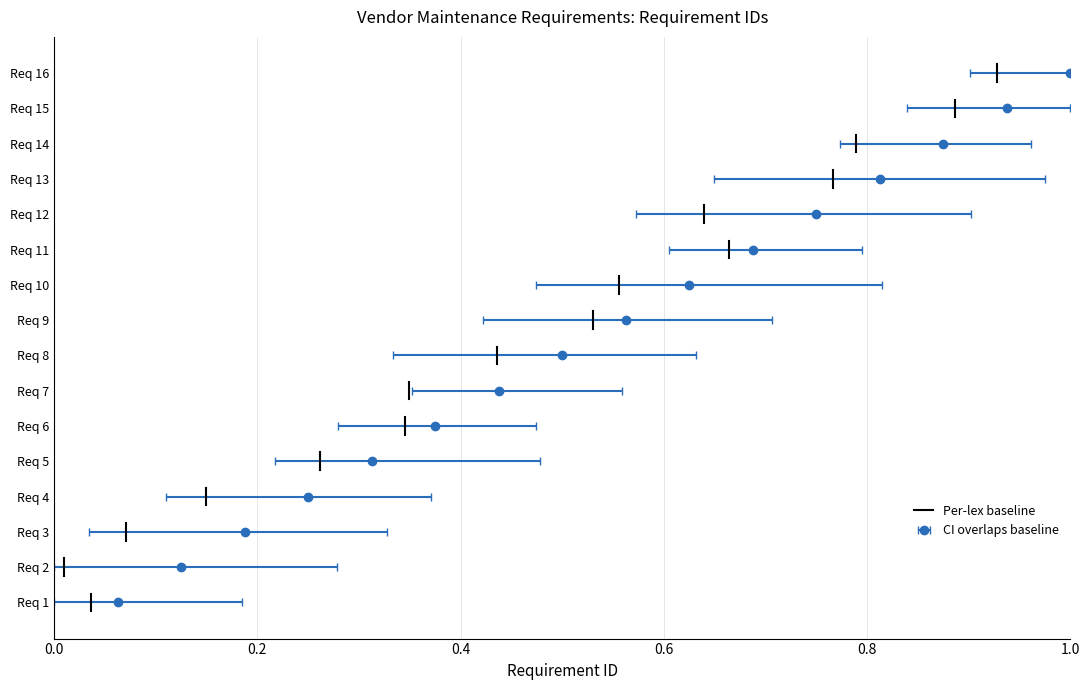

What is the change in value from 0.0 to 0.2?

+0.5